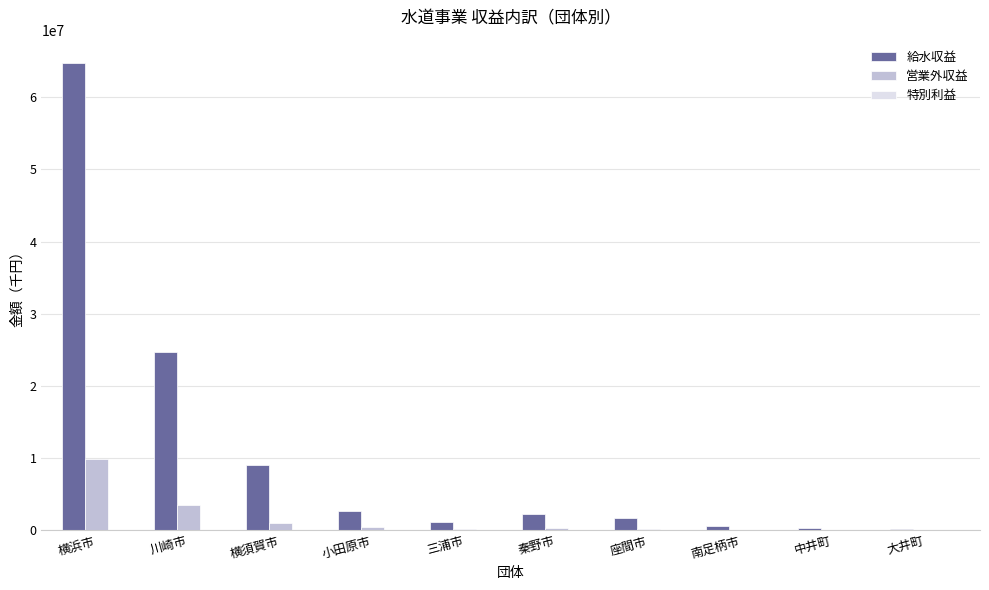

Which series has the largest total across all categories?

給水収益